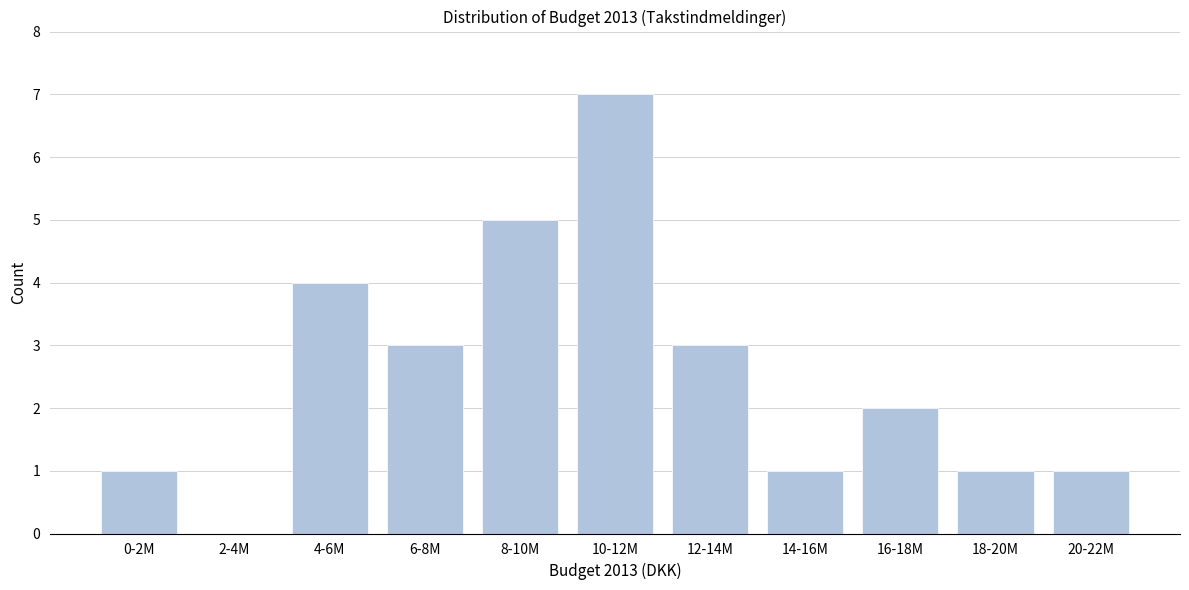

Reading left to right, transcribe all the data shown in this chart.

0-2M=1	2-4M=0	4-6M=4	6-8M=3	8-10M=5	10-12M=7	12-14M=3	14-16M=1	16-18M=2	18-20M=1	20-22M=1